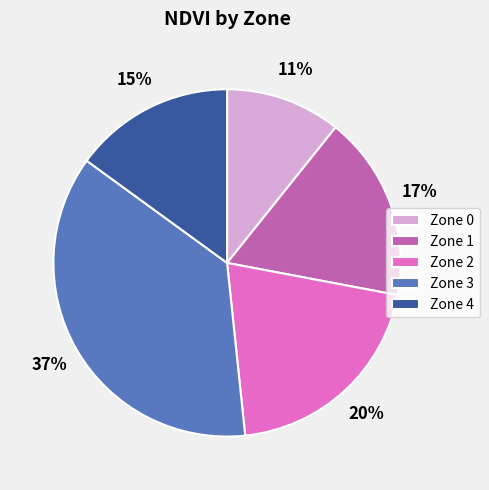

To the nearest percent, what is the combined percentage of Zone 4 and Zone 2?

35%